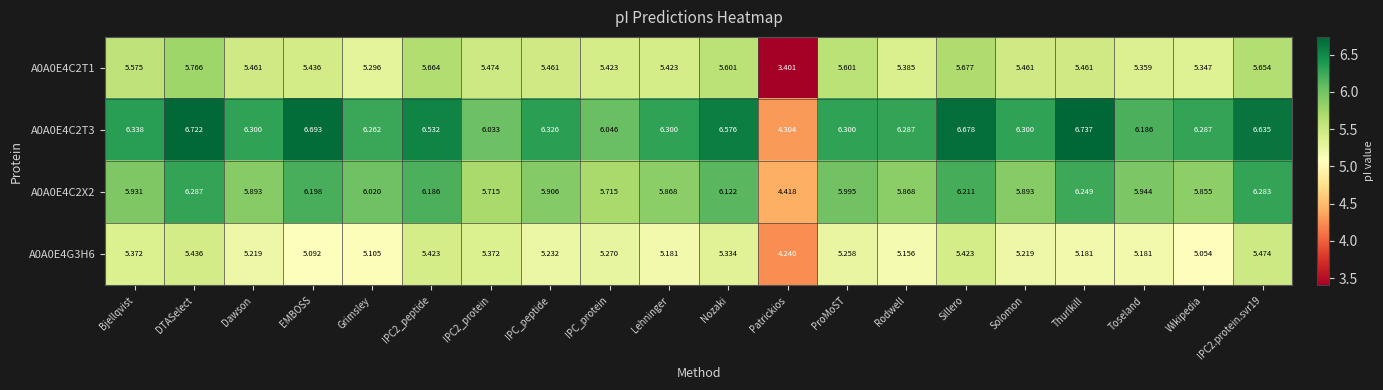

Which label corresponds to the smallest value in the chart?

Patrickios